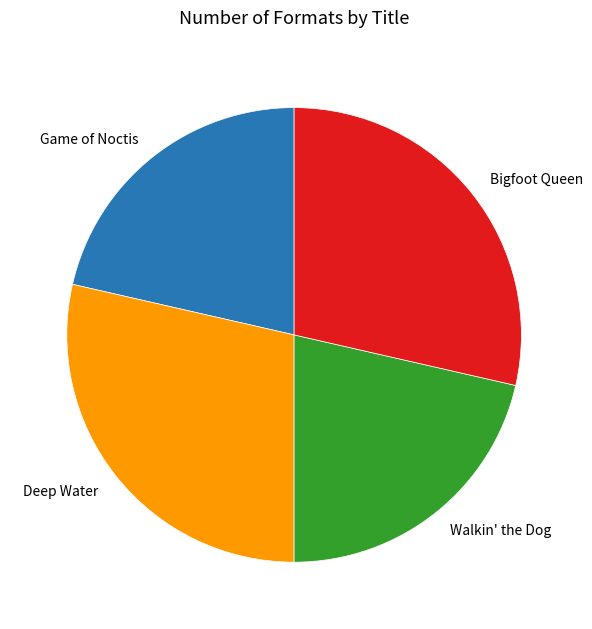

How many slices are in this pie chart?

4